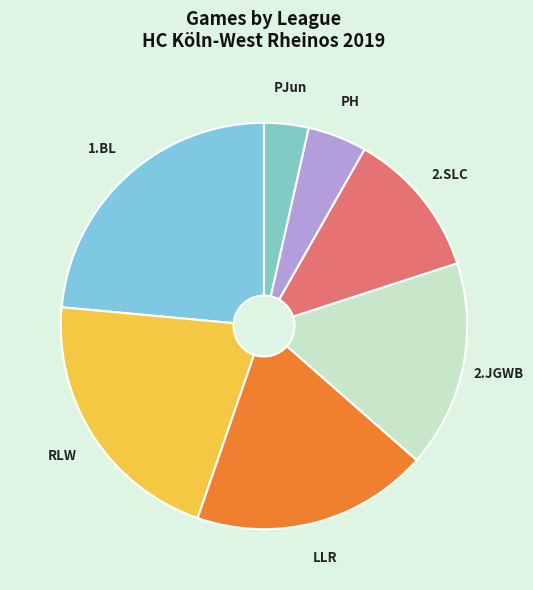

How many slices are in this pie chart?

7